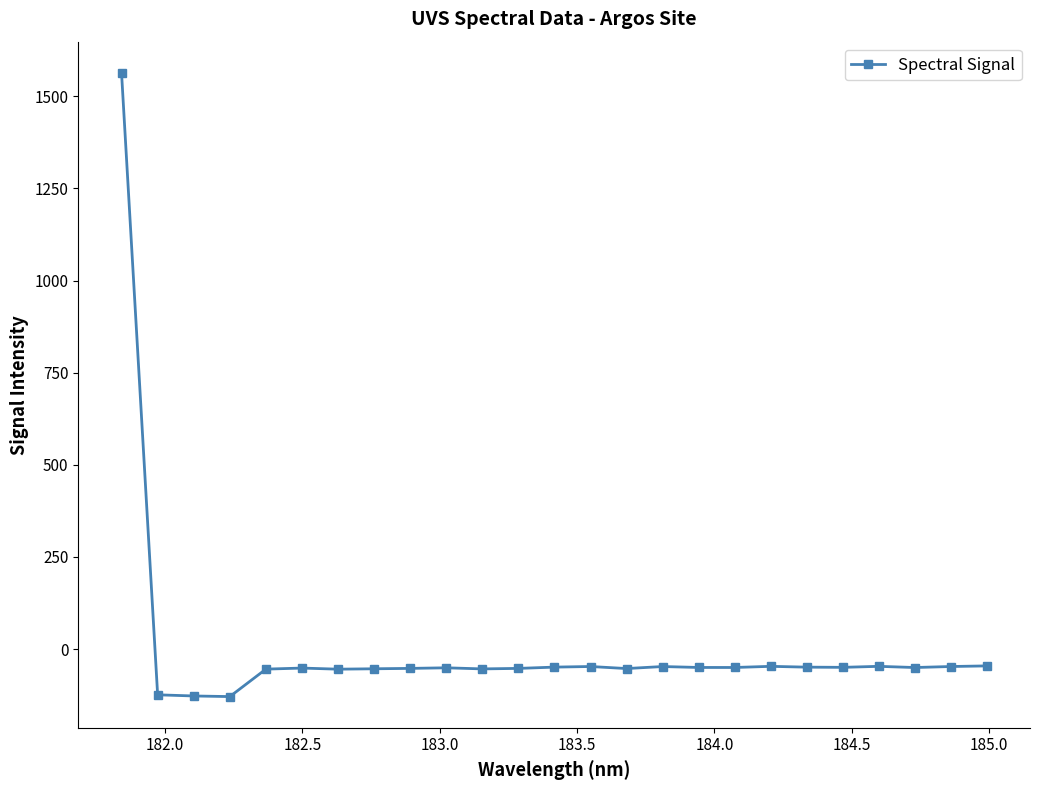

What is the smallest value displayed?

-129.1